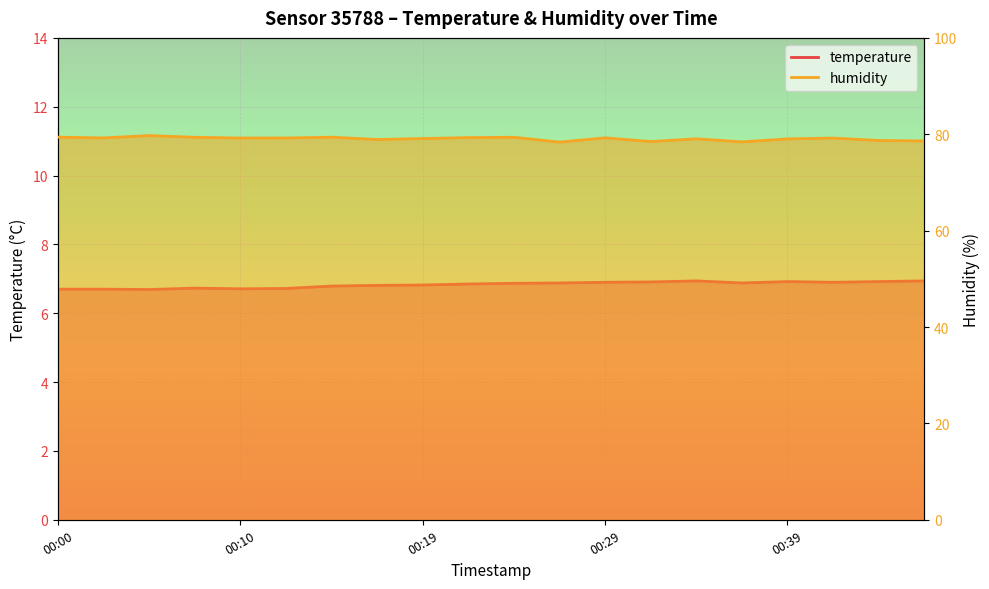

Is the value of temperature at 00:00 greater than the value of humidity at 00:34?

No